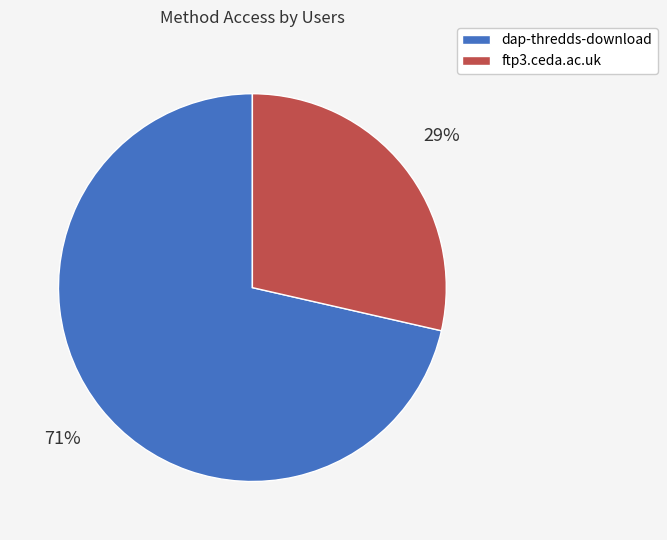

Which slice is the smallest?

ftp3.ceda.ac.uk